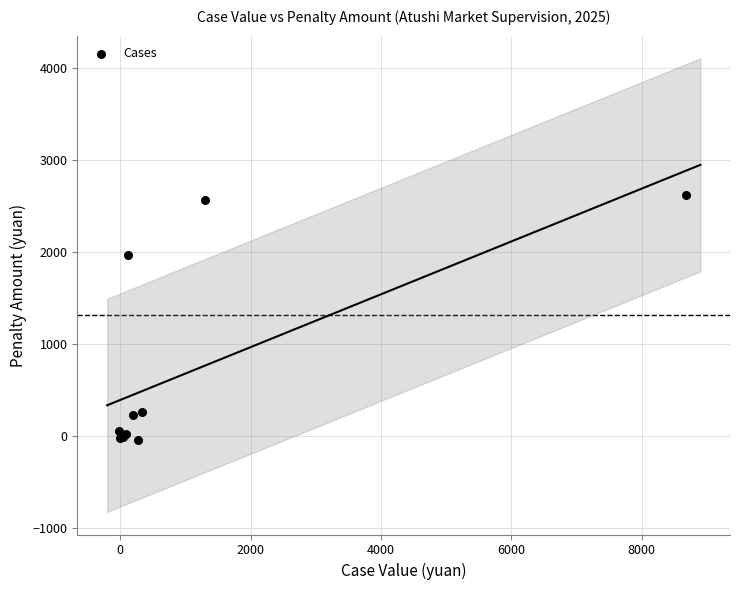

What Y value in the scatter plot is closest to 1280?

1957.3